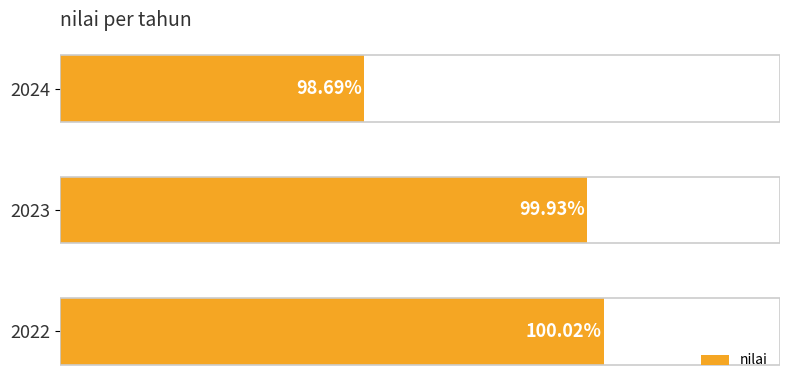

Rank the categories by value from highest to lowest.

2022, 2023, 2024